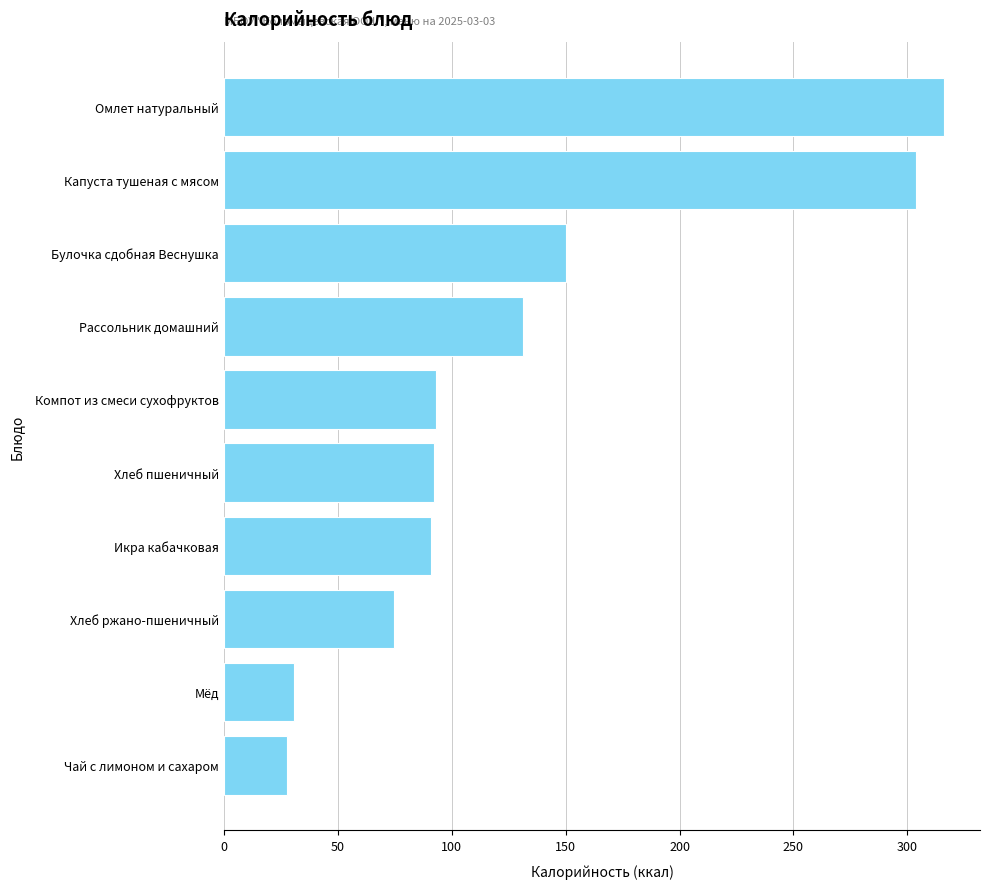

What is the change in value from Чай с лимоном и сахаром to Рассольник домашний?

+103.7